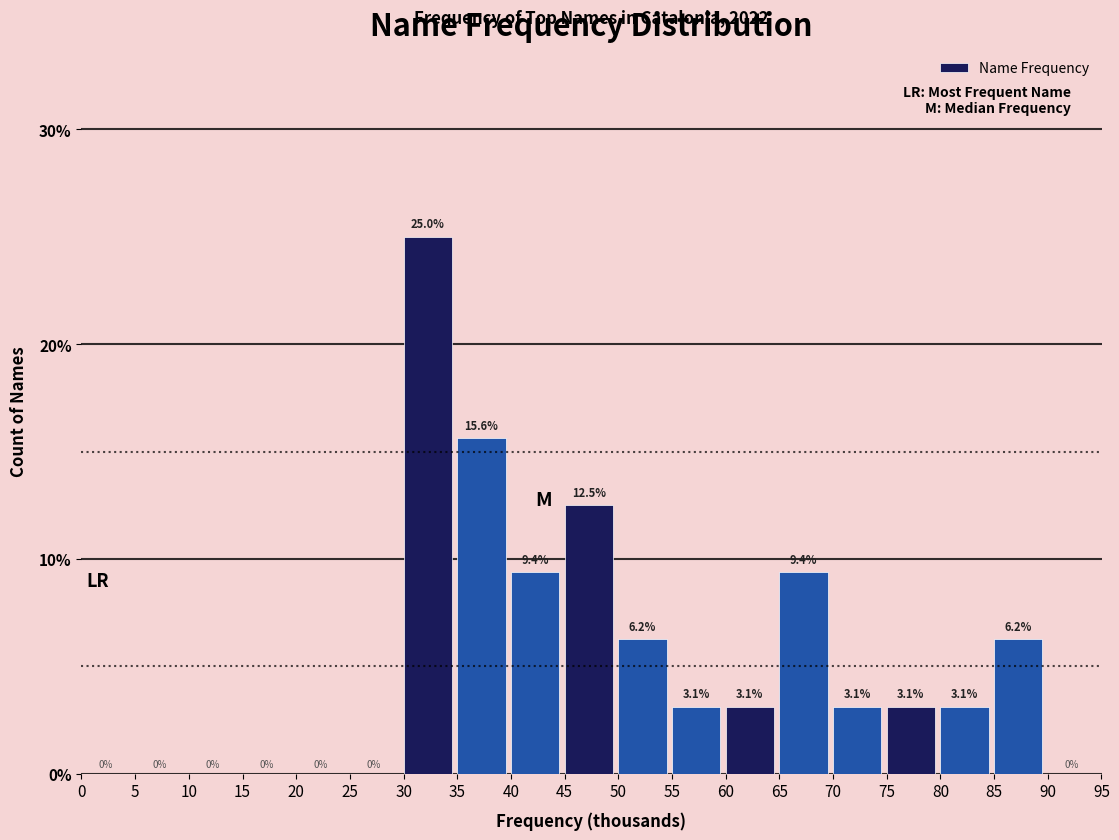

Which range on the x-axis has the tallest bar?

30 to 35